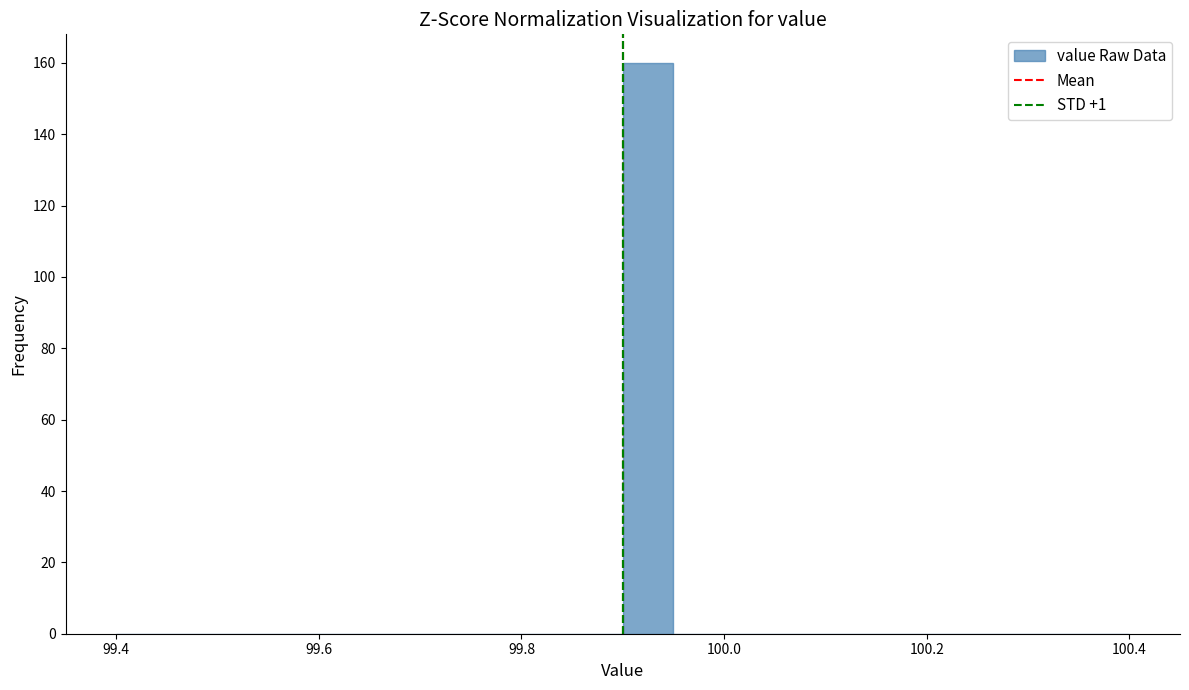

Read against the x-axis, roughly where is the centre of the tallest bar?

99.92